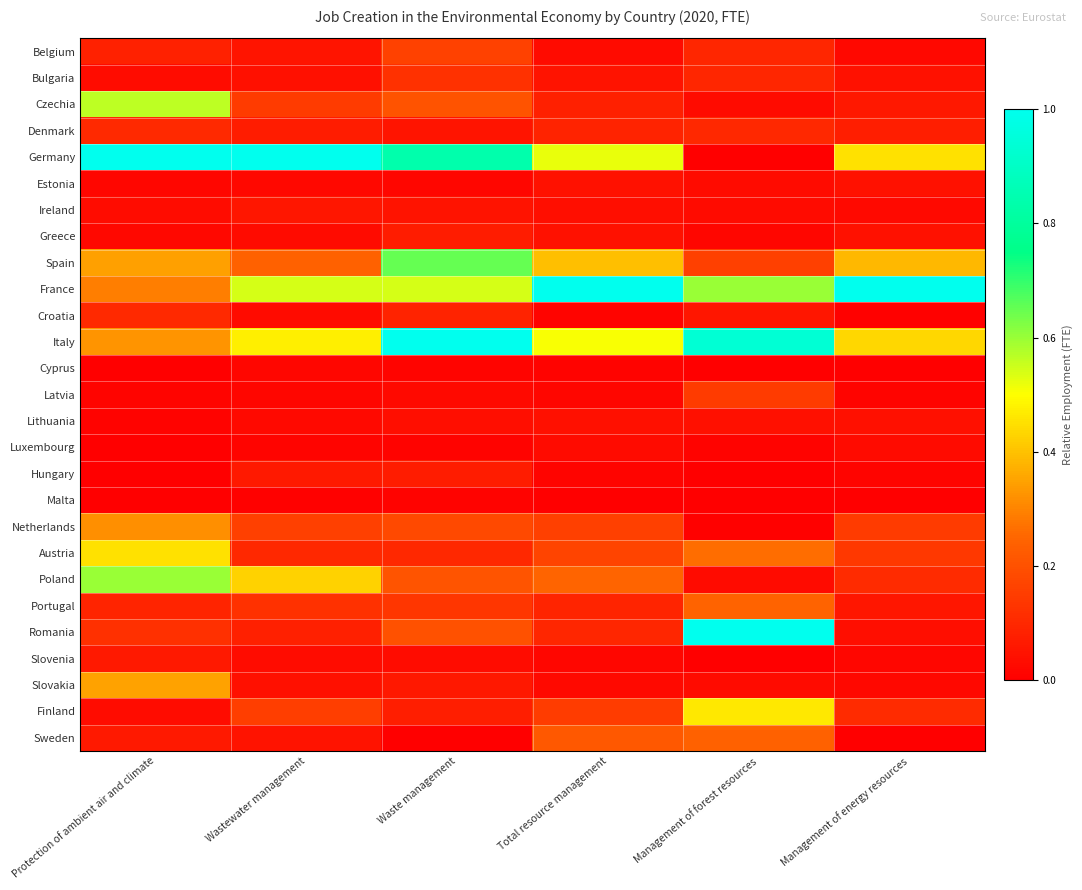

Which series has the widest spread of values?

Germany